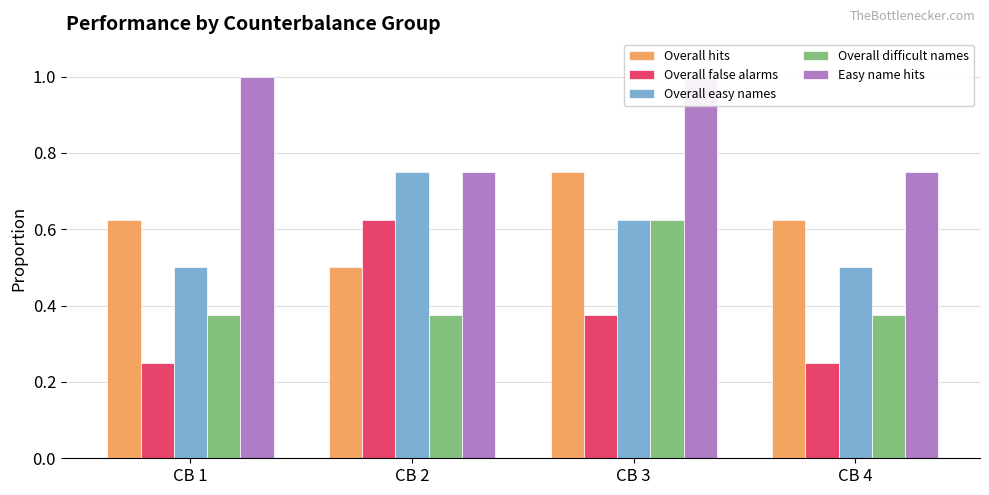

What is the maximum value shown in the chart?

1.0